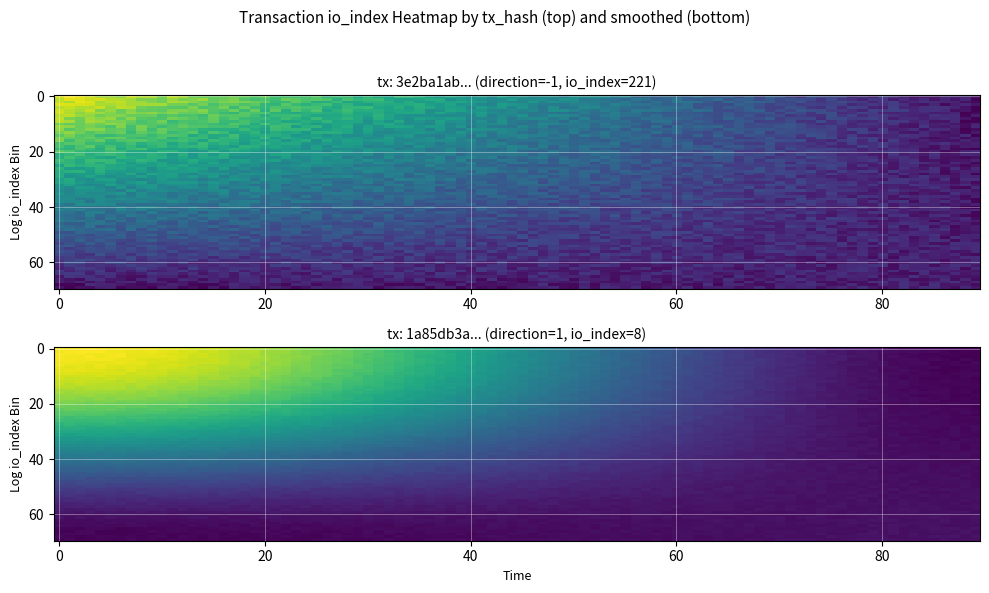

Rank the categories by 1a85db3a10dd3c2914e2e19cc1ba9107fcbbb75 value from highest to lowest.

io_index, direction